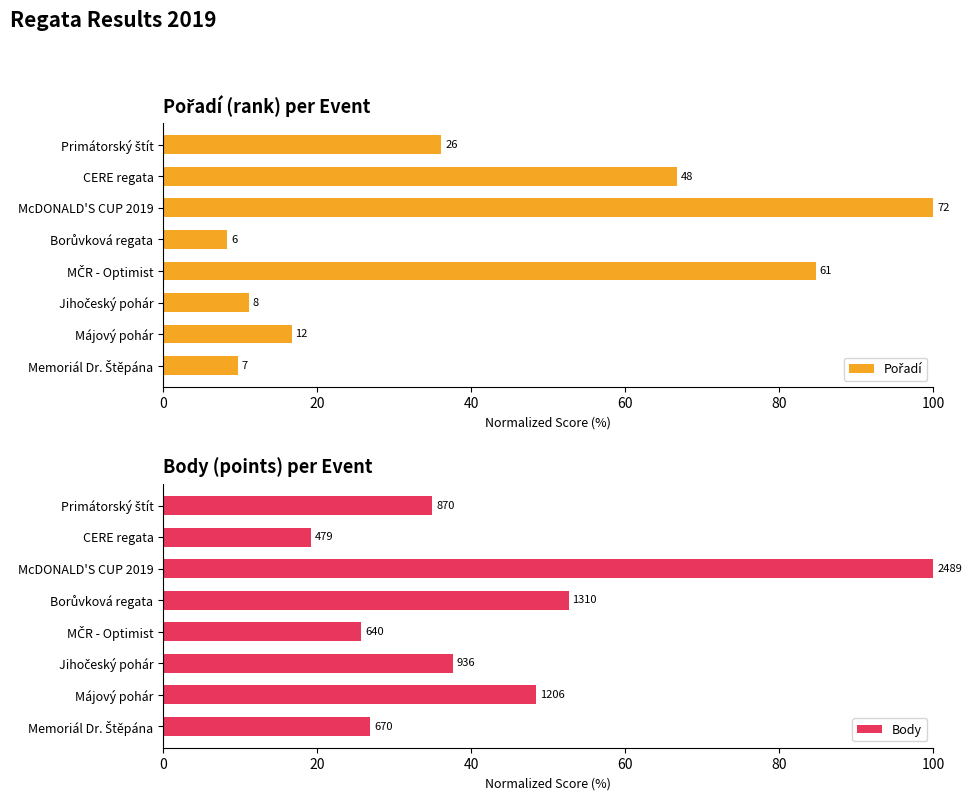

The value of Body at Primátorský štít is 35.0. True or false?

True